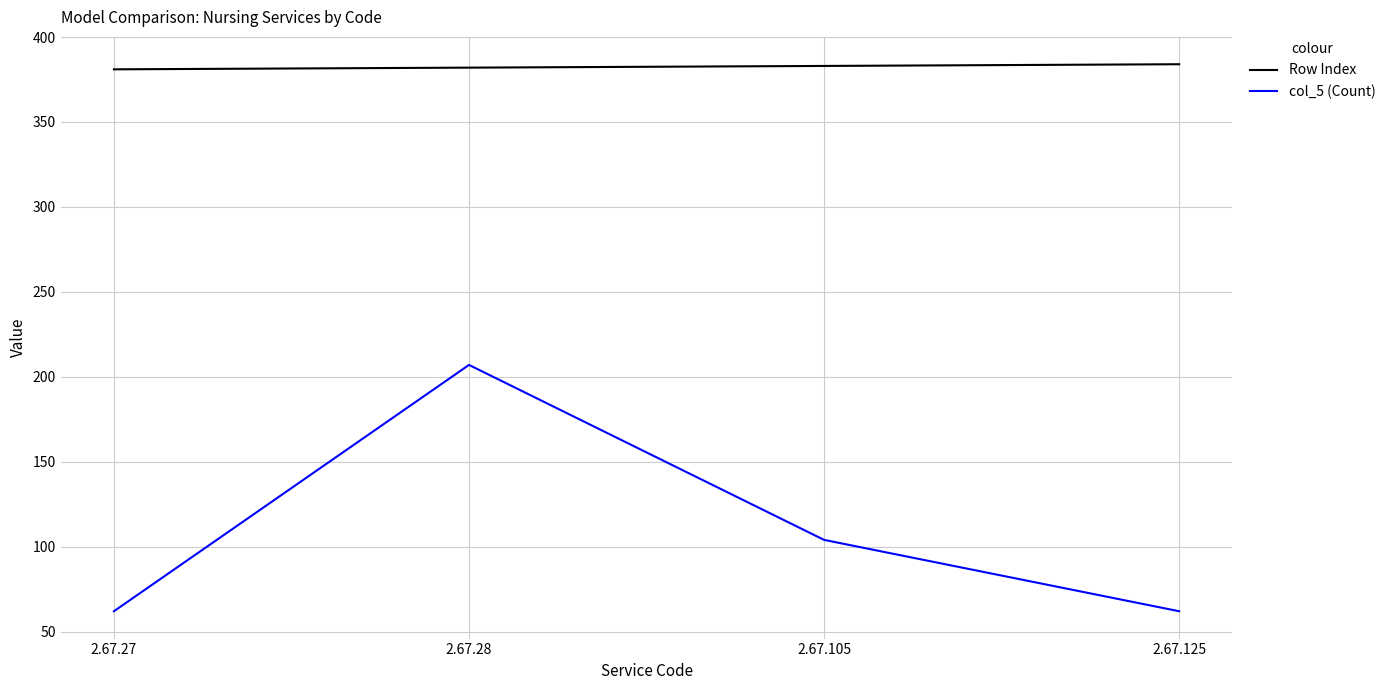

List the series in order of their overall mean, highest first.

Row Index, col_5 (Count)